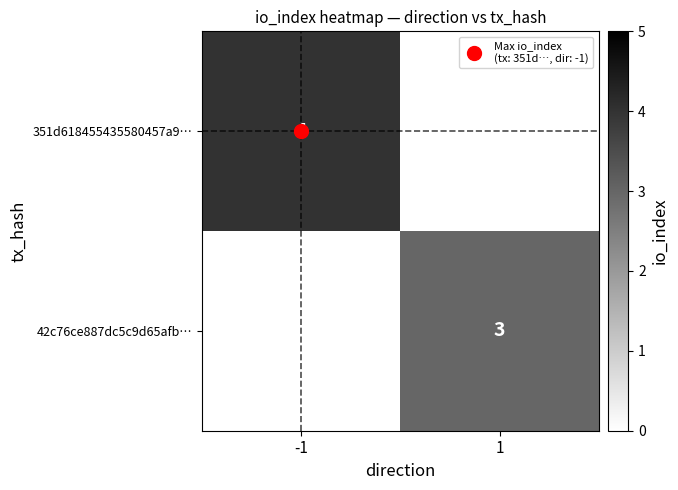

What is the average value of the 42c76ce887dc5c9d65afb… series?

2